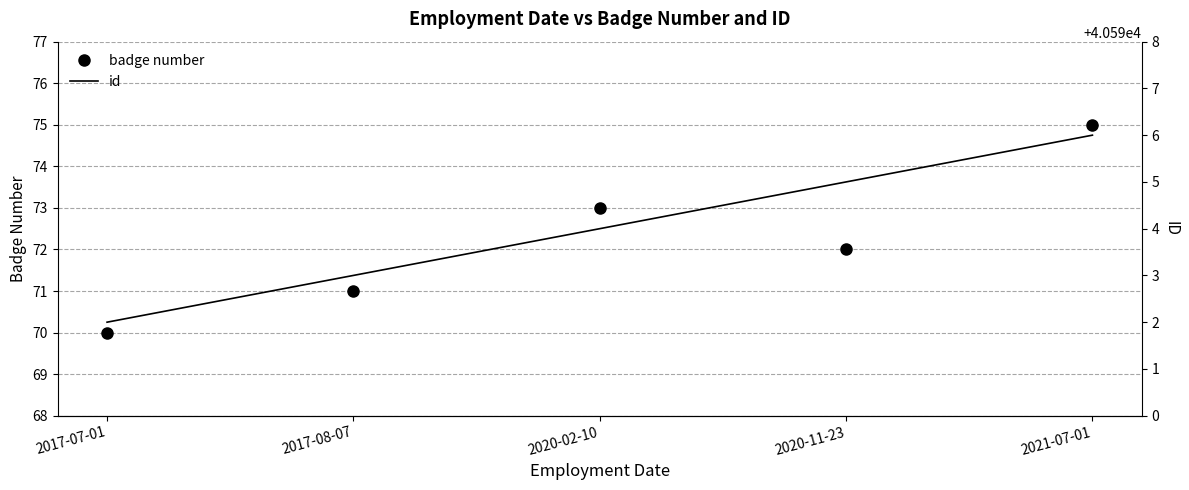

What is the sum of the id values at 2020-11-23 and 2017-07-01?

81187